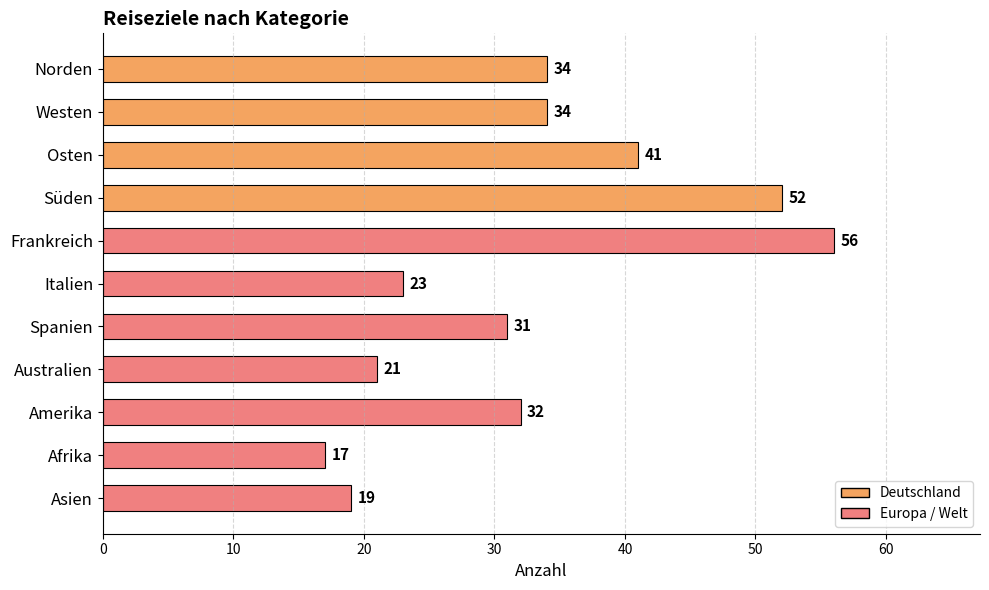

The chart shows a value of 28 at Australien. True or false?

False